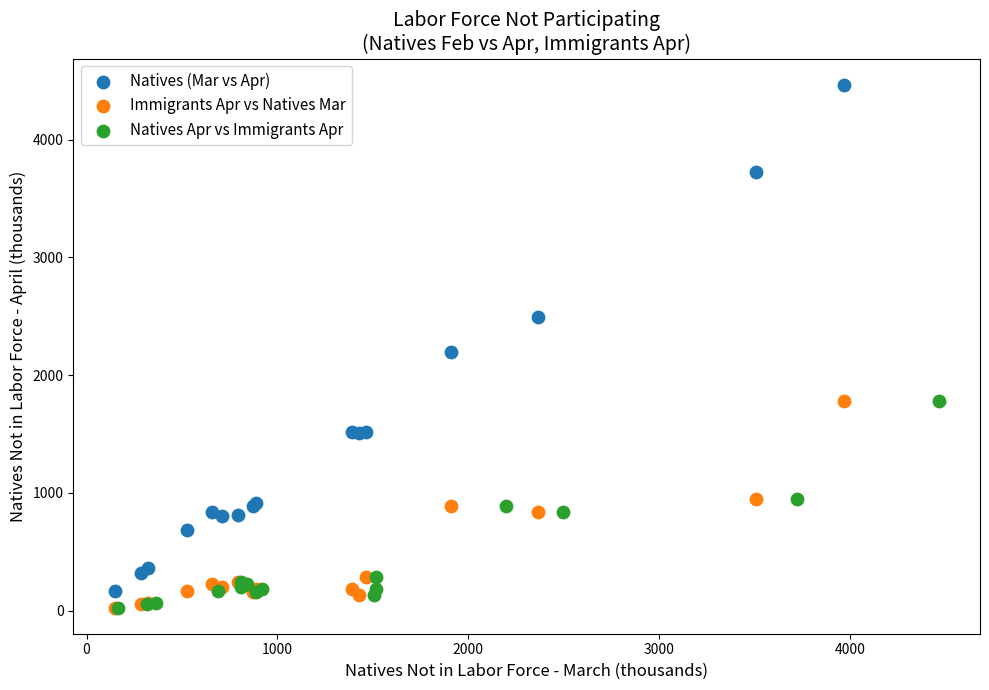

Which series contains the highest Y value?

Natives (Mar vs Apr)